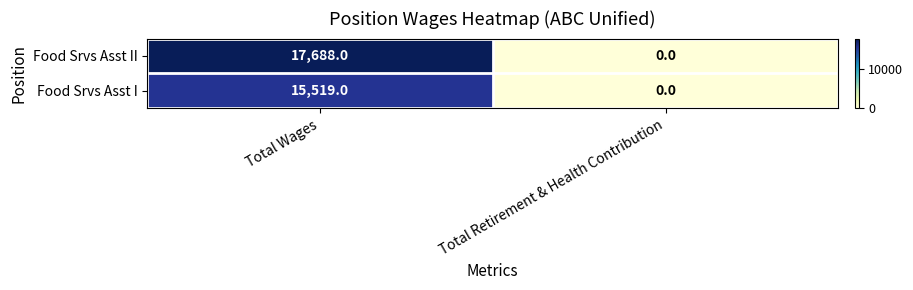

Which category has the lowest value across all series?

Total Retirement & Health Contribution